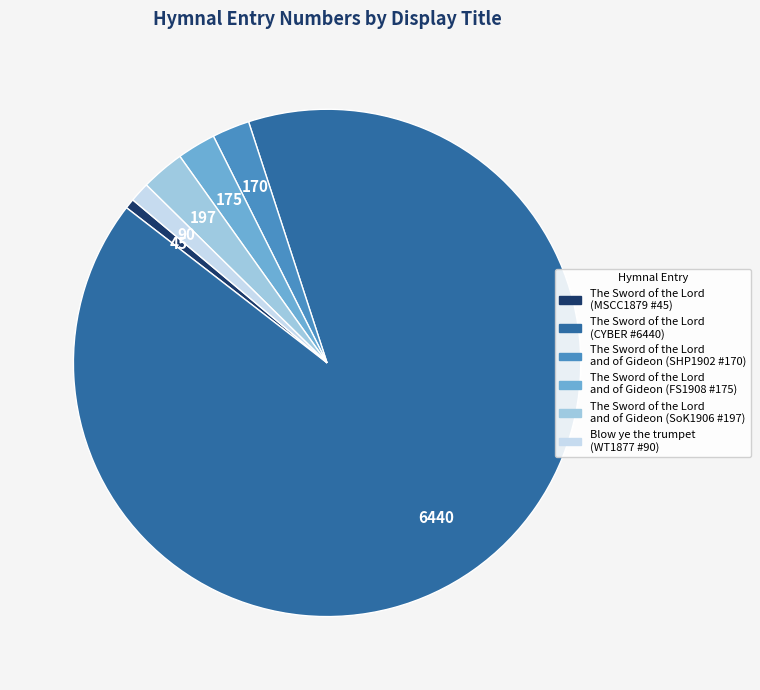

Is there any slice that represents more than half of the pie?

Yes